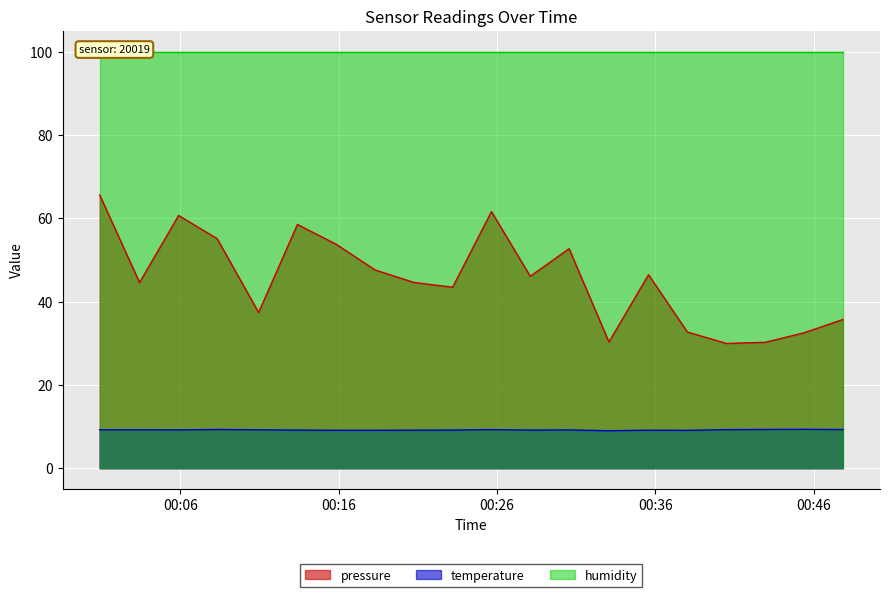

Which series has the widest spread of values?

pressure